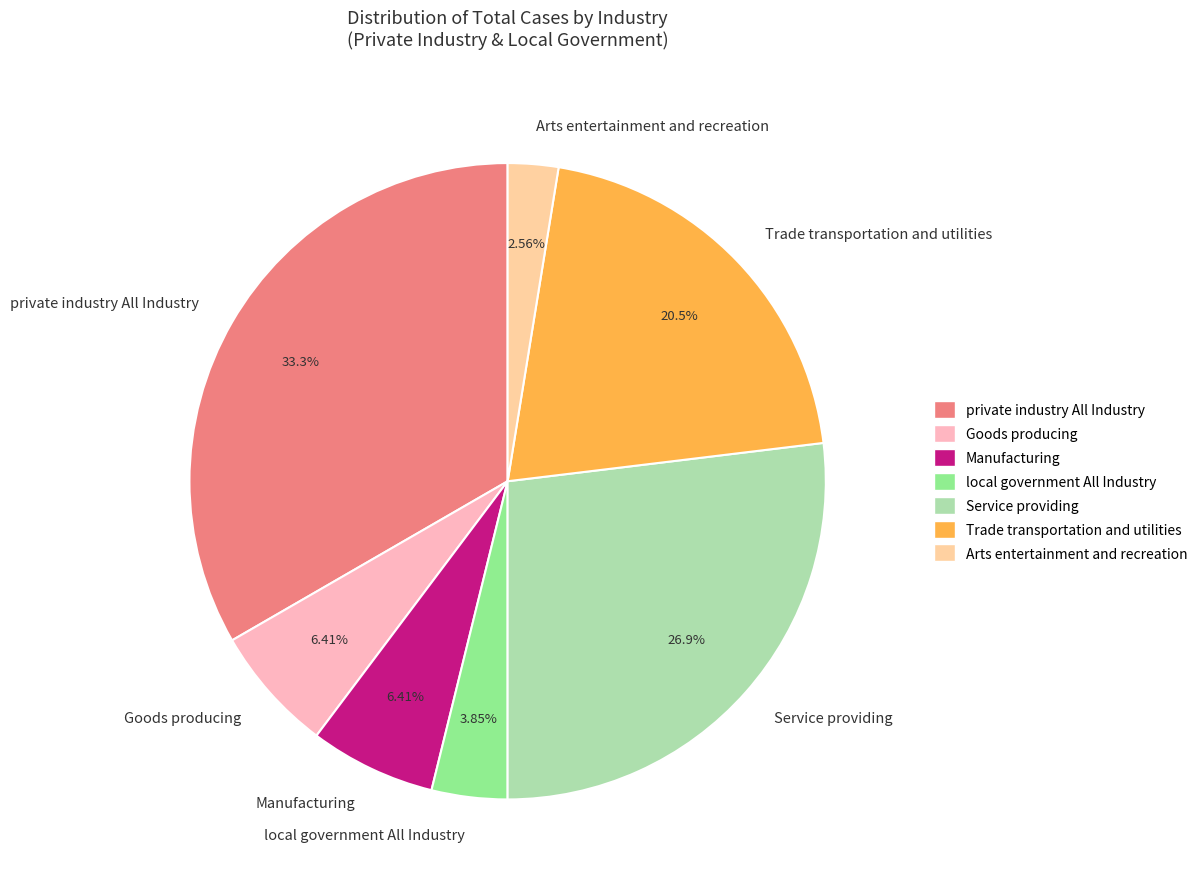

Do Service providing and local government All Industry together represent more than half of the pie?

No